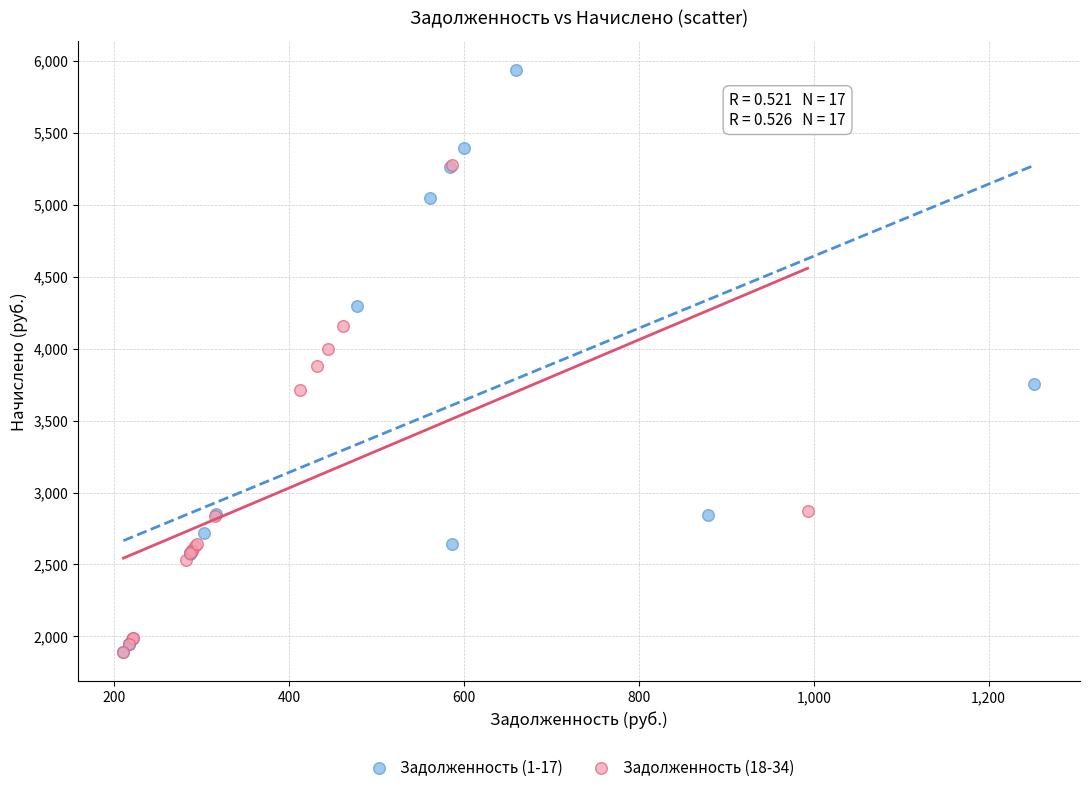

Which series reaches the maximum Y coordinate?

Задолженность (1-17)